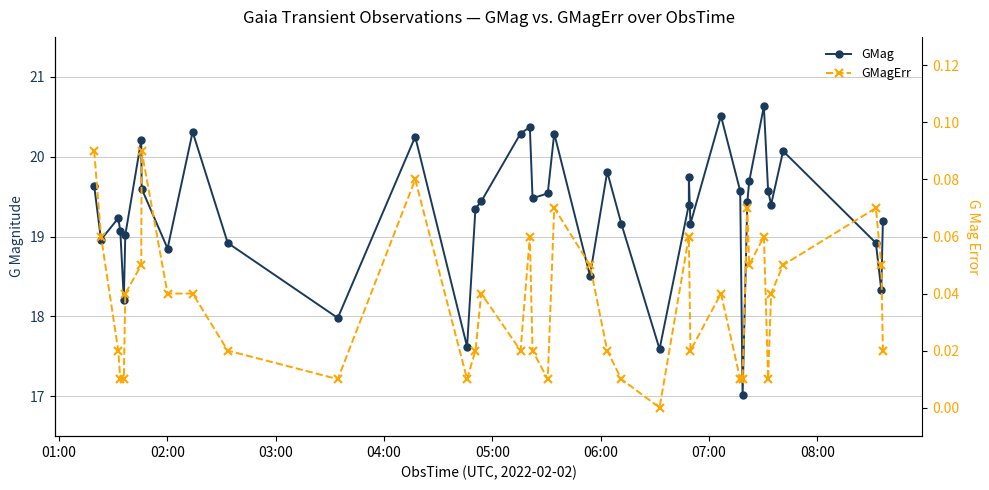

True or false: GMagErr and GMag cross at least once.

False